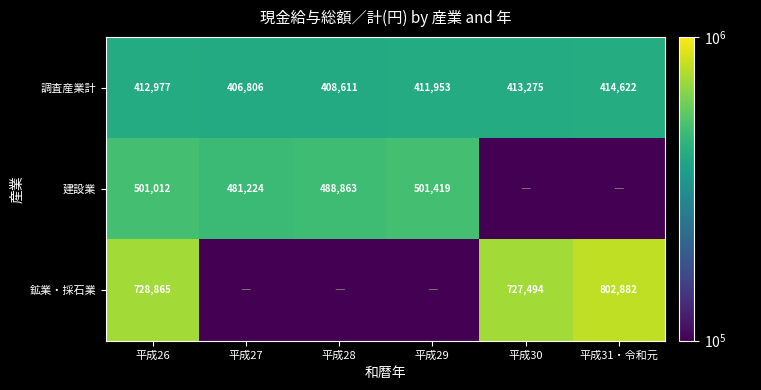

What is the difference between the second highest and second lowest values in the 調査産業計 series?

4664